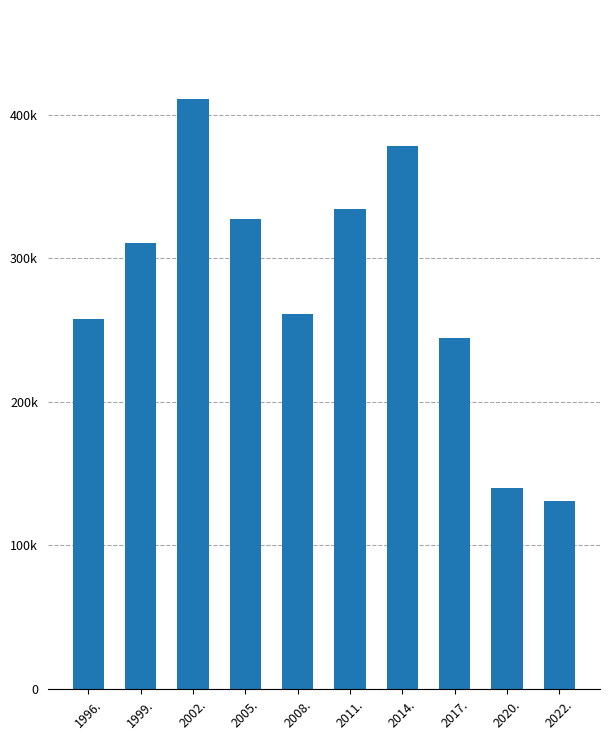

What is the sum of the values at 2014. and 2002.?

789399